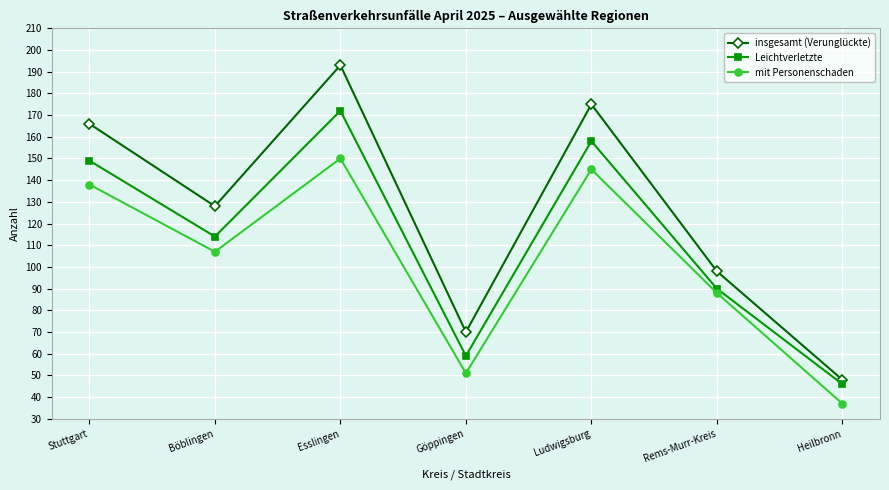

Which category has the lowest value in the insgesamt (Verunglückte) series?

Heilbronn